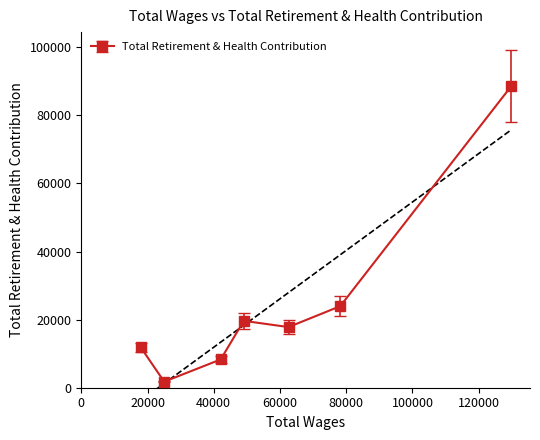

Which category has the lowest value across all series?

25037.0